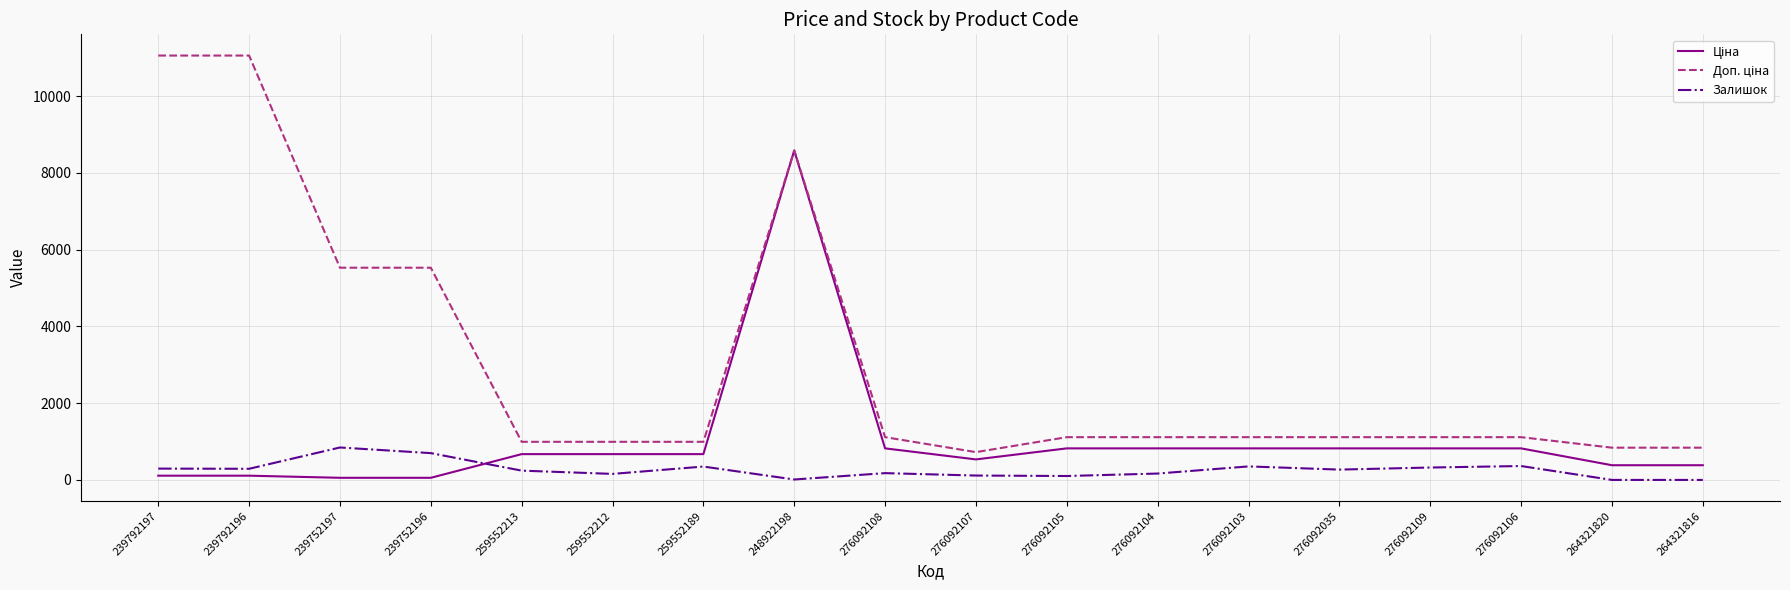

Where does the Залишок series first go above 269?

239792197